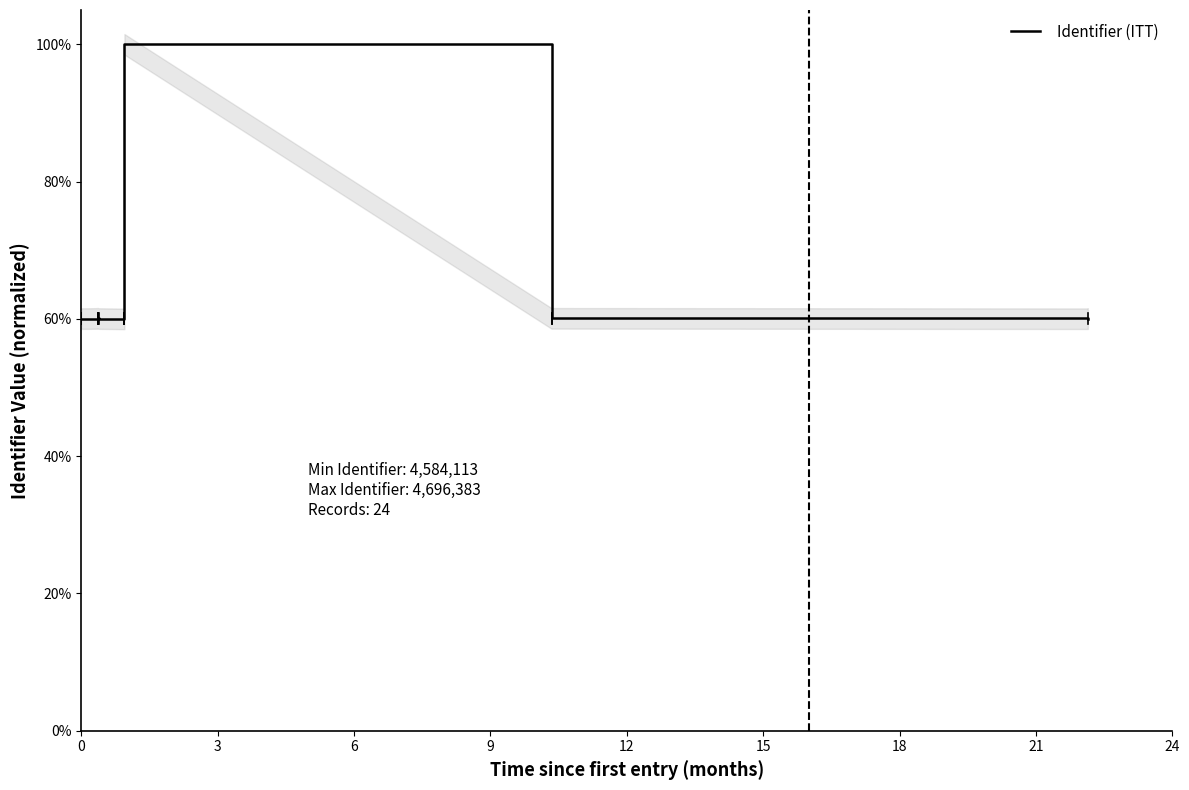

How many data points does each series have?

24